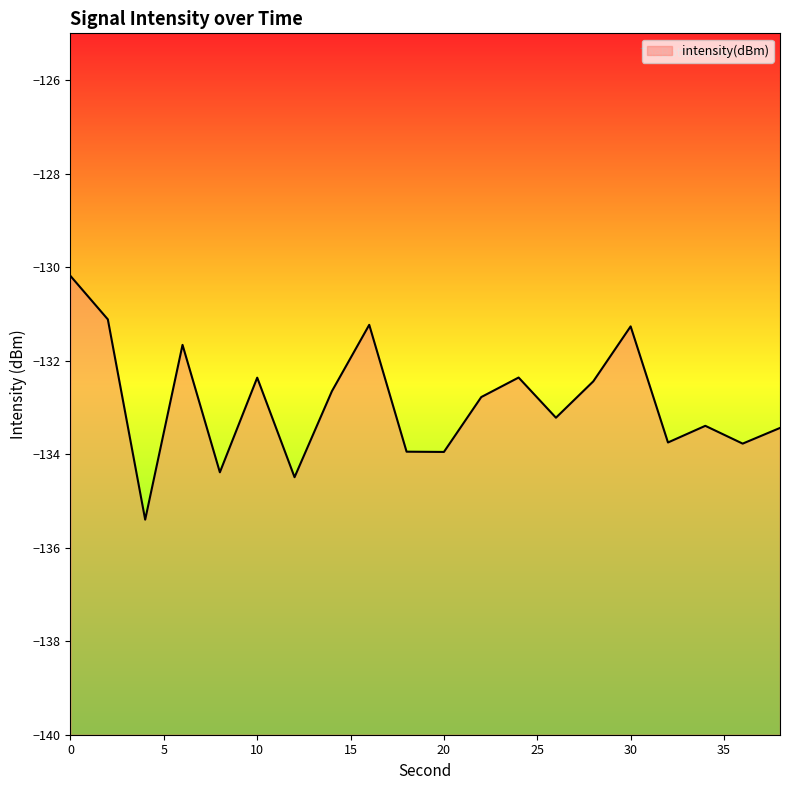

Does the chart have visible grid lines?

No